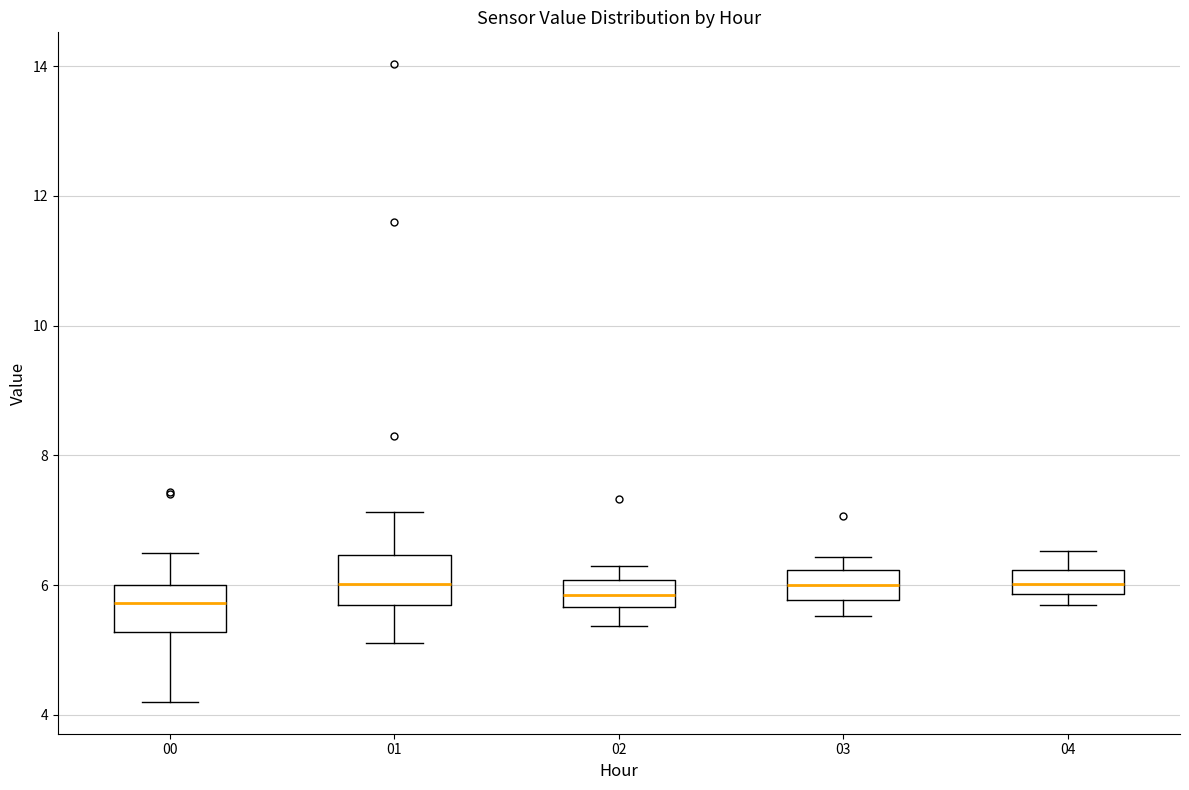

Reading left to right, transcribe this box plot: for each box, give where its median line is, the range the box spans, and where its two whiskers end, as read against the y-axis. The values are not printed on the chart, so give them approximately, as read against the axis.

00: median 5.8, box 5.2 to 6.0, whiskers 4.2 to 6.6
01: median 6.0, box 5.6 to 6.4, whiskers 5.2 to 7.2
02: median 5.8, box 5.6 to 6.0, whiskers 5.4 to 6.4
03: median 6.0, box 5.8 to 6.2, whiskers 5.6 to 6.4
04: median 6.0, box 5.8 to 6.2, whiskers 5.8 (just below the box's lower edge) to 6.6